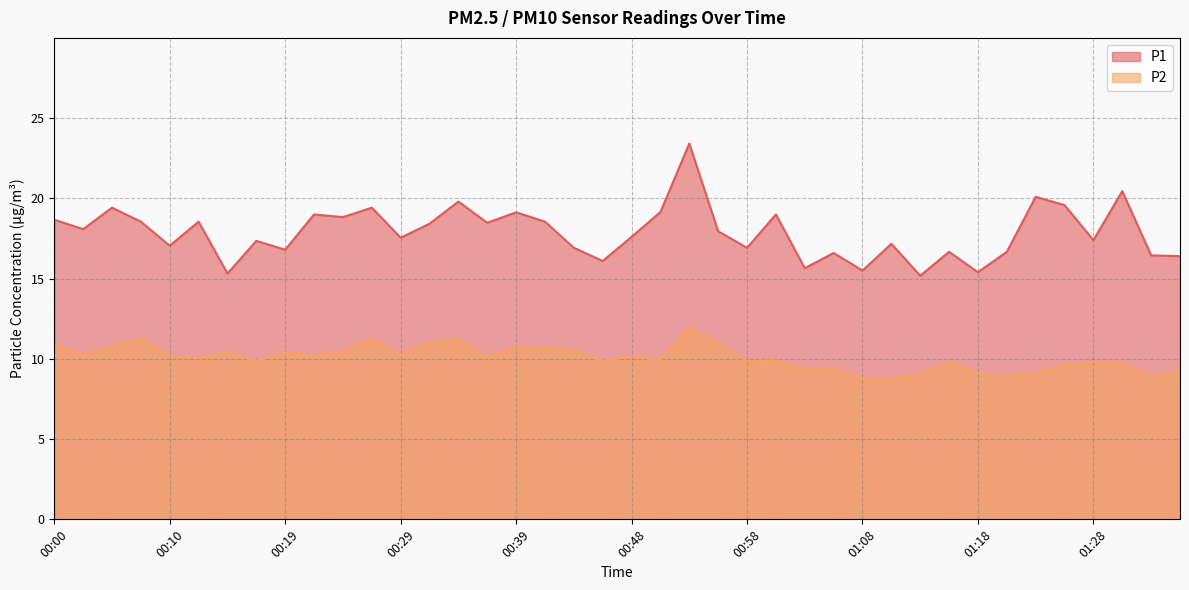

What is the spread (max minus min) of values at 00:27?

8.2